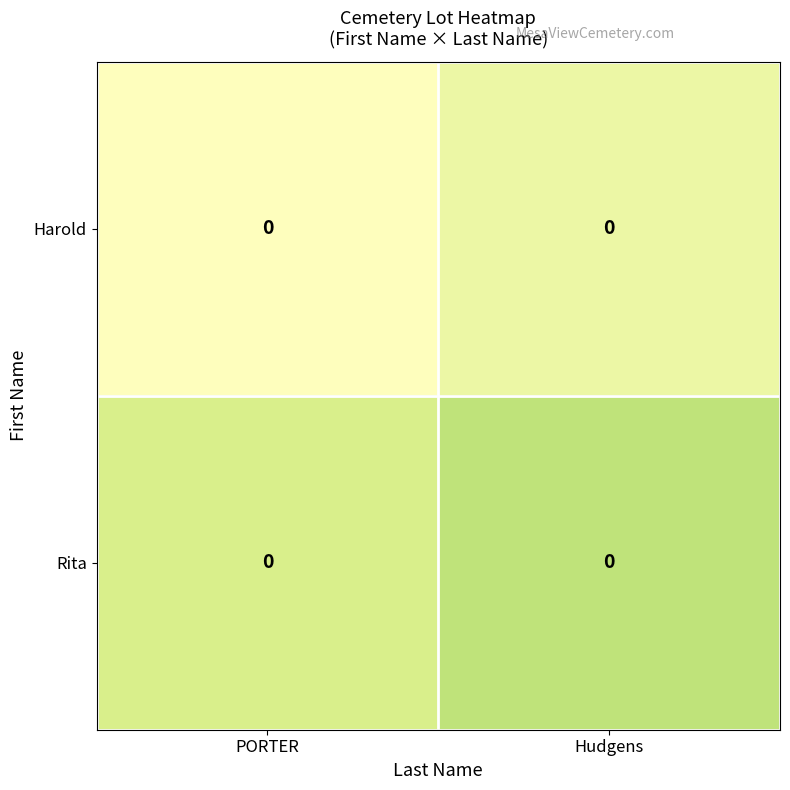

Reading right to left, transcribe all the data shown in this chart.

Harold: Hudgens=0.0	PORTER=0.0
Rita: Hudgens=0.0	PORTER=0.0